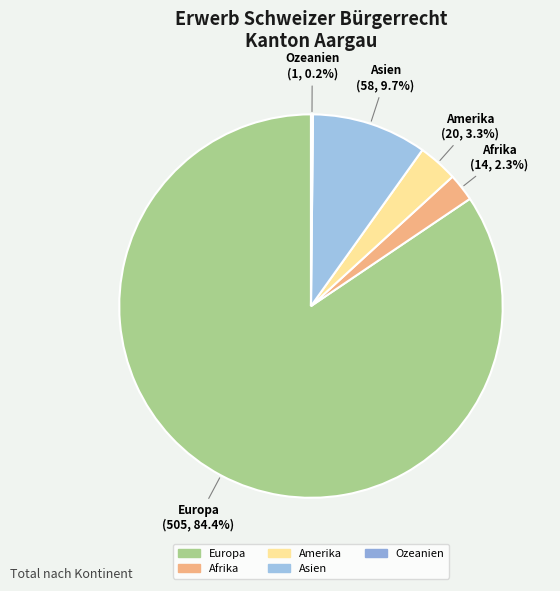

To the nearest percent, what portion does Asien represent?

10%